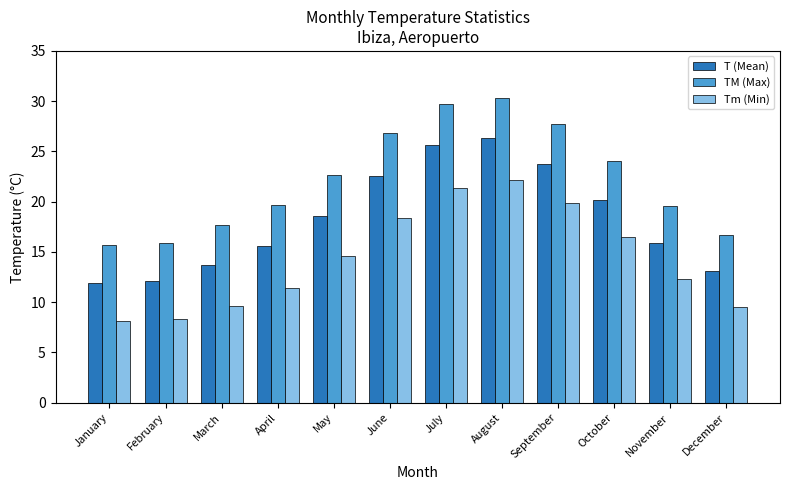

How many distinct data groups are displayed?

3